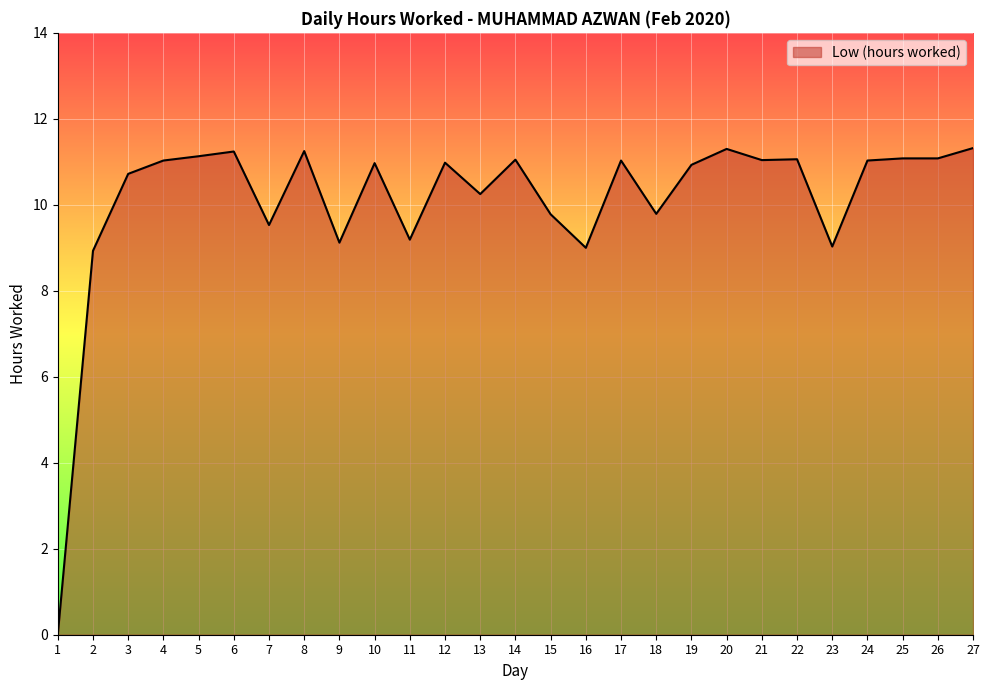

What is the difference between the maximum and minimum values?

11.3